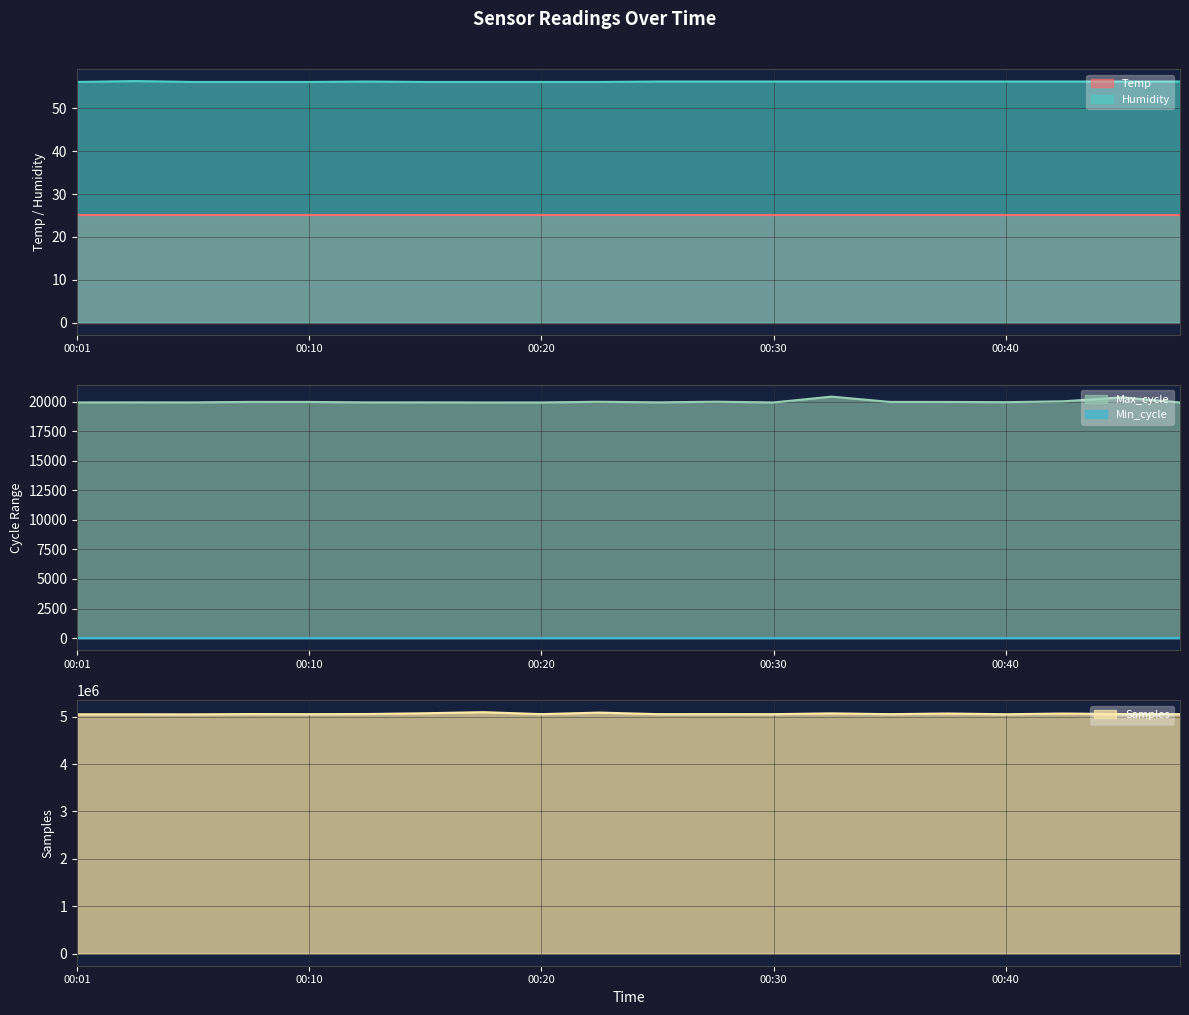

Where is the first local maximum for Samples?

00:03